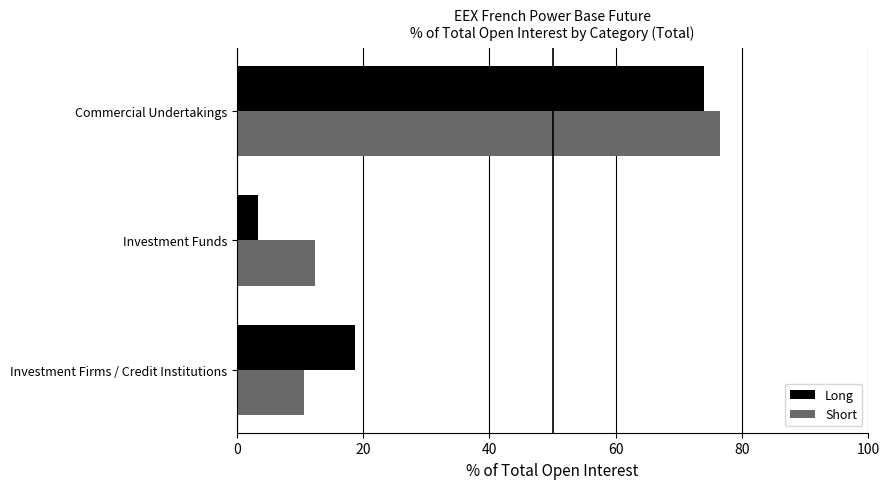

At which category is the sum across all series the highest?

Commercial Undertakings